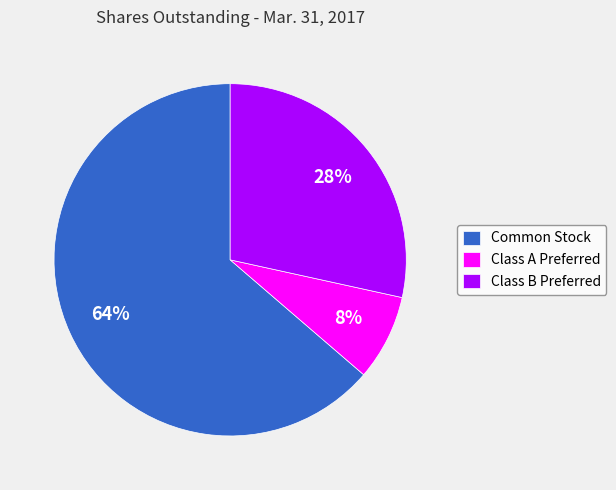

Is there any slice that represents more than half of the pie?

Yes